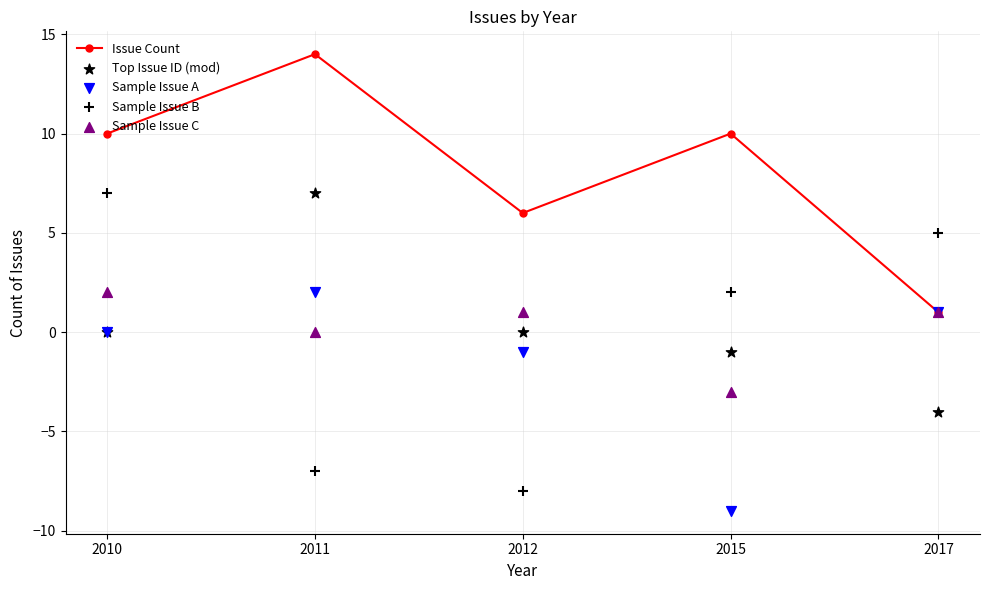

Which series has the largest Y range (max minus min)?

Sample Issue B